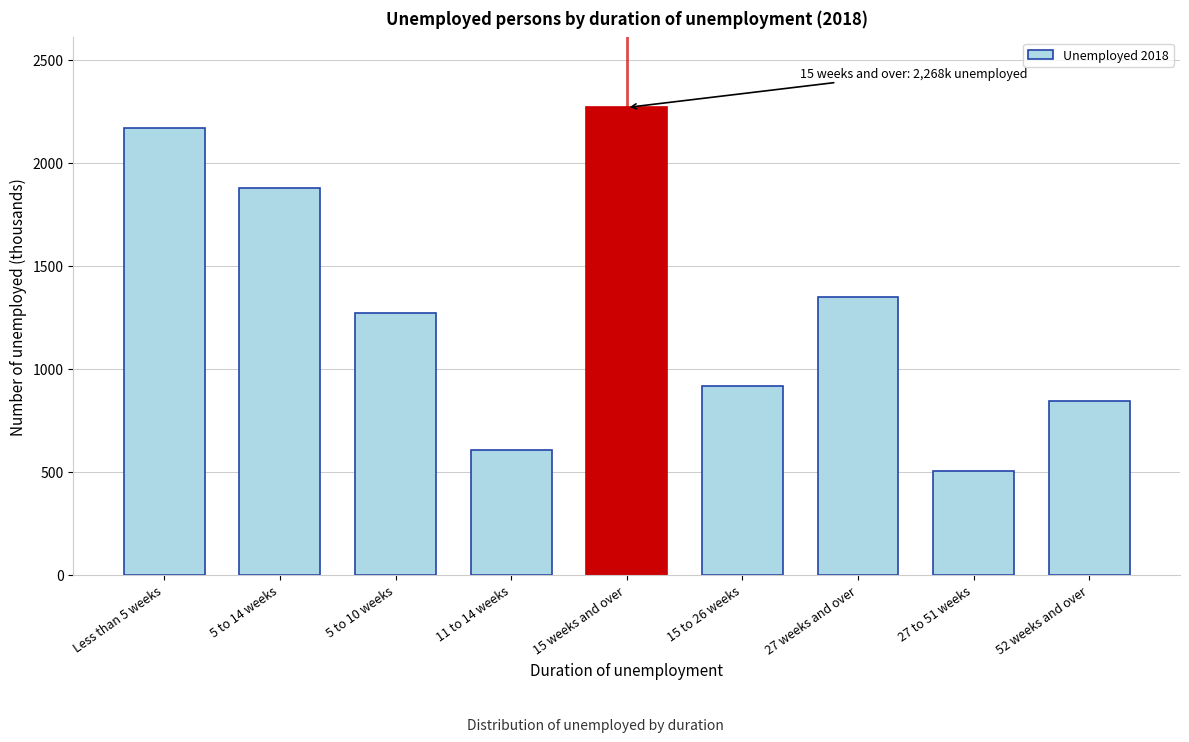

Reading left to right, extract all data points from this chart.

Less than 5 weeks=2170	5 to 14 weeks=1876	5 to 10 weeks=1269	11 to 14 weeks=608	15 weeks and over=2268	15 to 26 weeks=917	27 weeks and over=1350	27 to 51 weeks=506	52 weeks and over=844